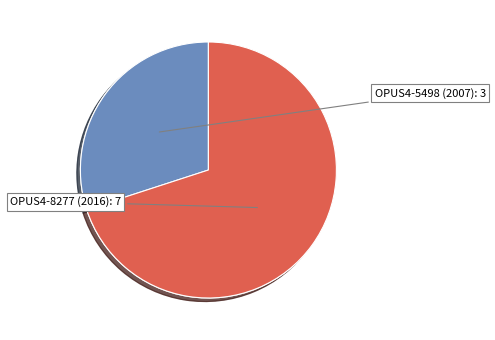

Which category has the biggest portion of the pie?

OPUS4-8277 (2016)